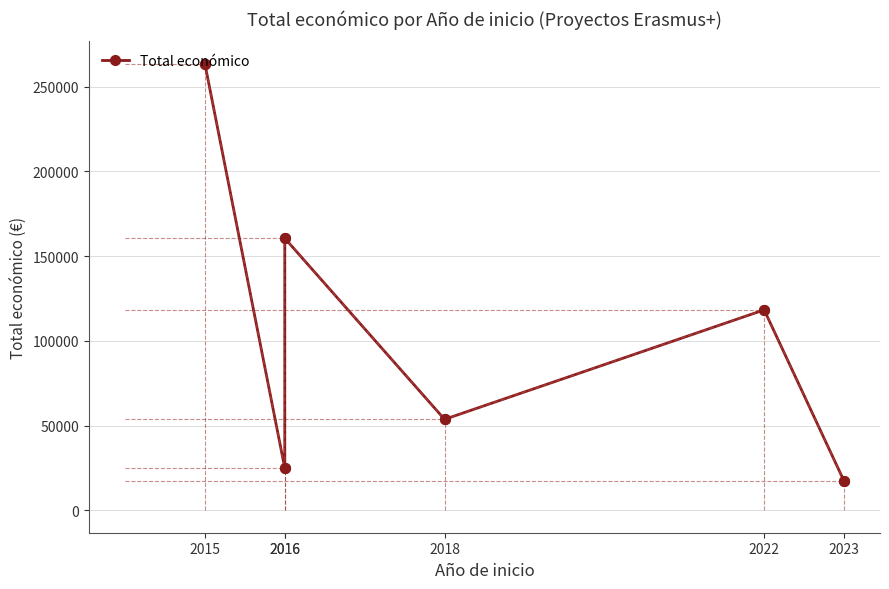

Approximately how many times larger is the value at 2018 compared to 2023?

3.1